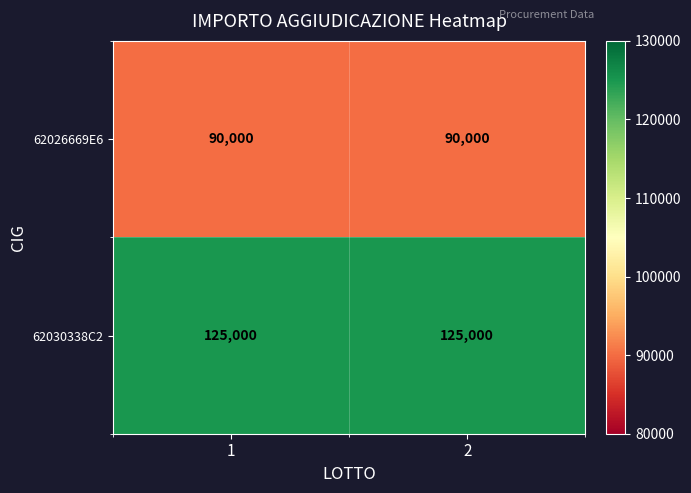

Which series has the largest total across all categories?

62030338C2